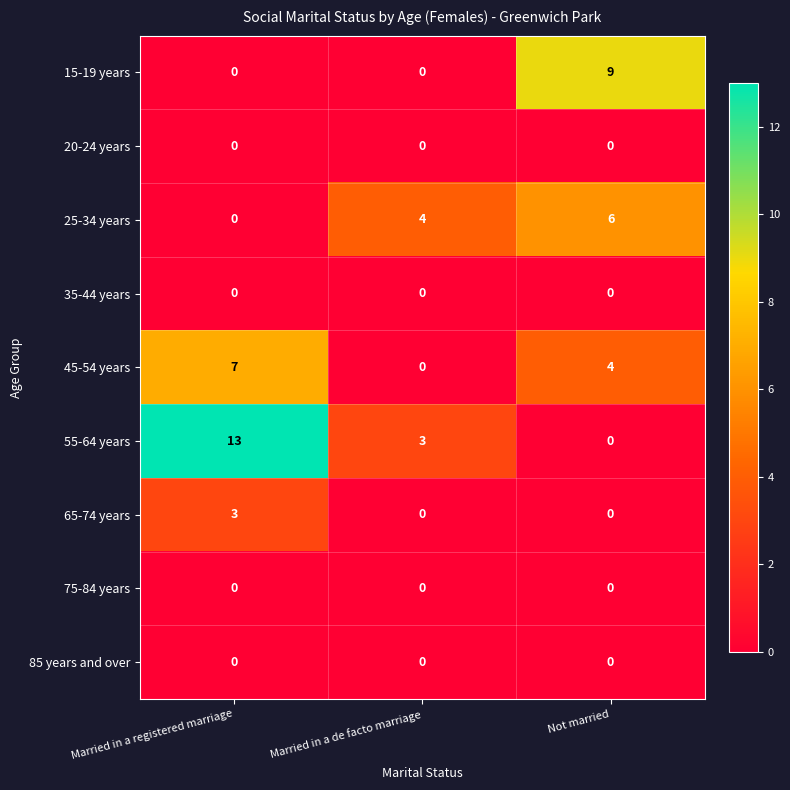

Which category has the highest value across all series?

Married in a registered marriage